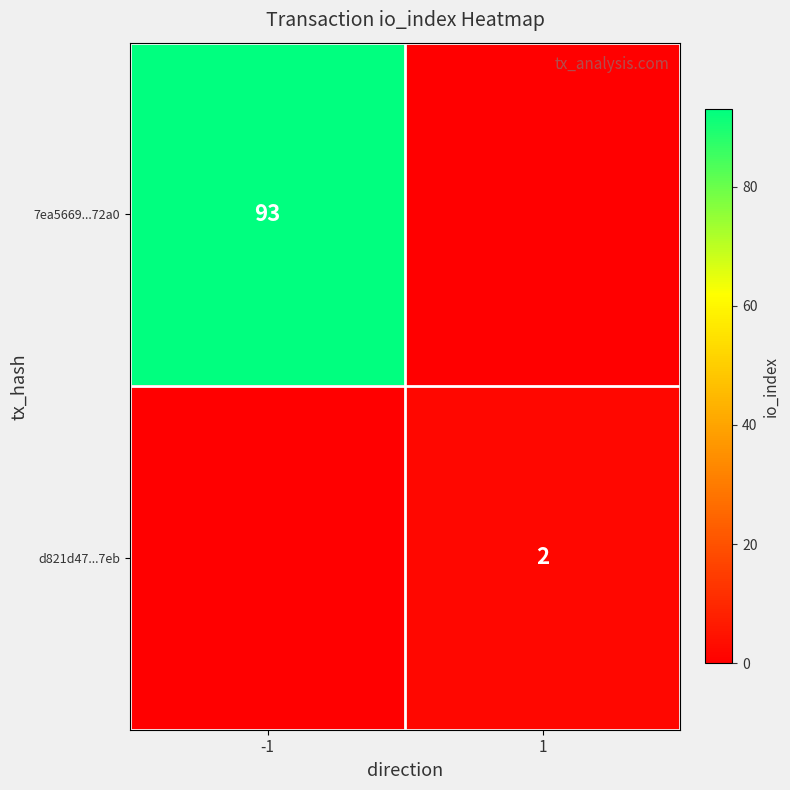

What is the maximum value shown in the chart?

93